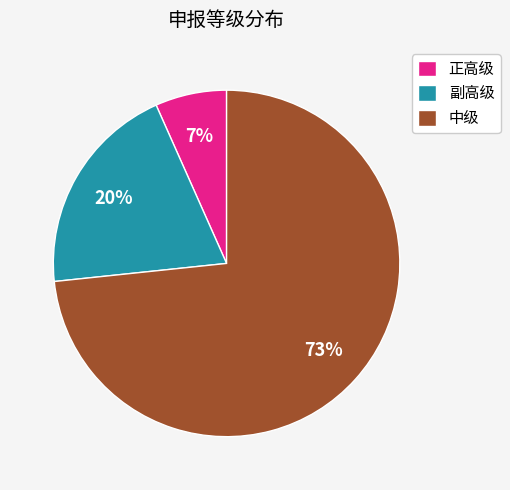

What is the largest slice in the pie chart?

中级